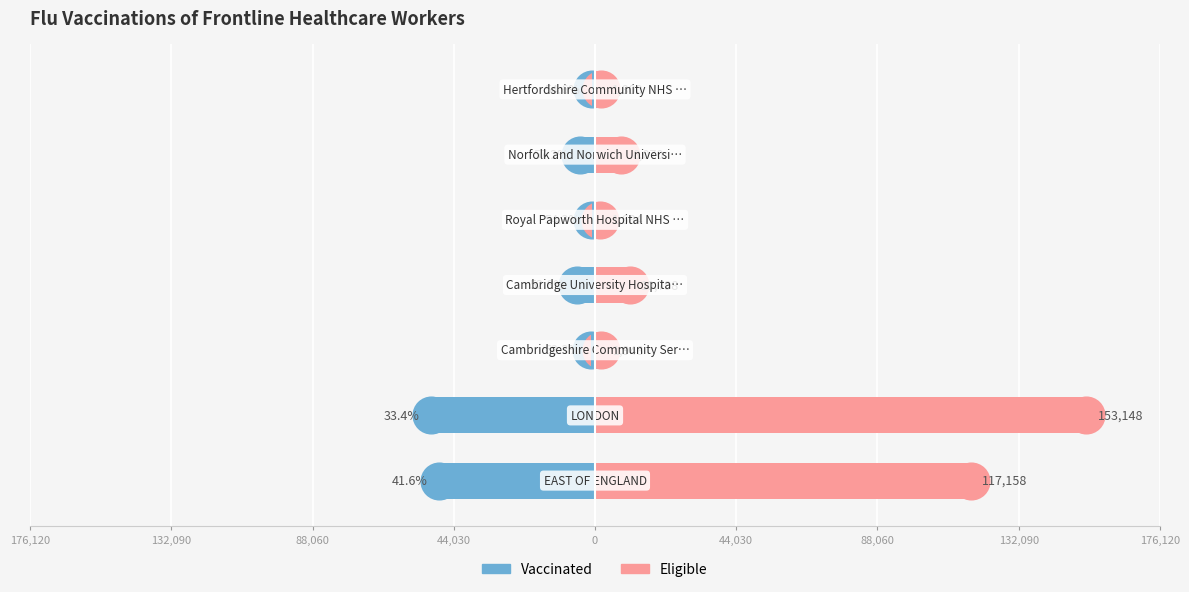

How many categories are shown in the chart?

7